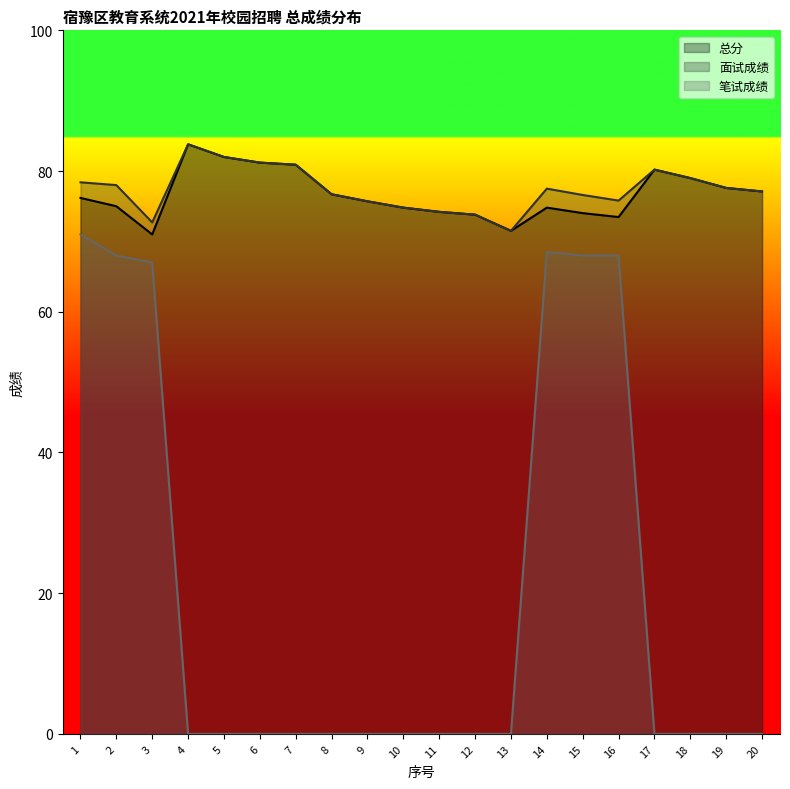

True or false: 笔试成绩 and 面试成绩 cross at least once.

False